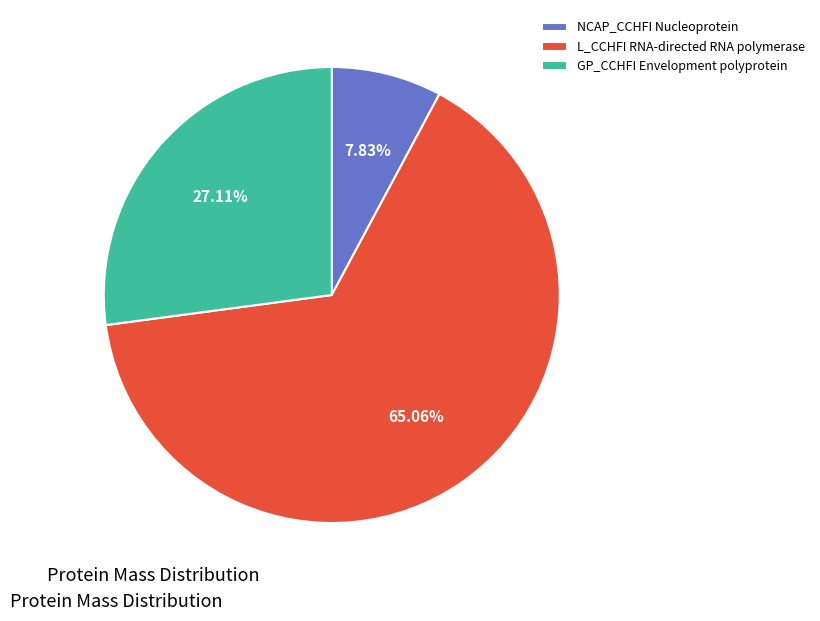

Between L_CCHFI RNA-directed RNA polymerase and GP_CCHFI Envelopment polyprotein, which is larger?

L_CCHFI RNA-directed RNA polymerase